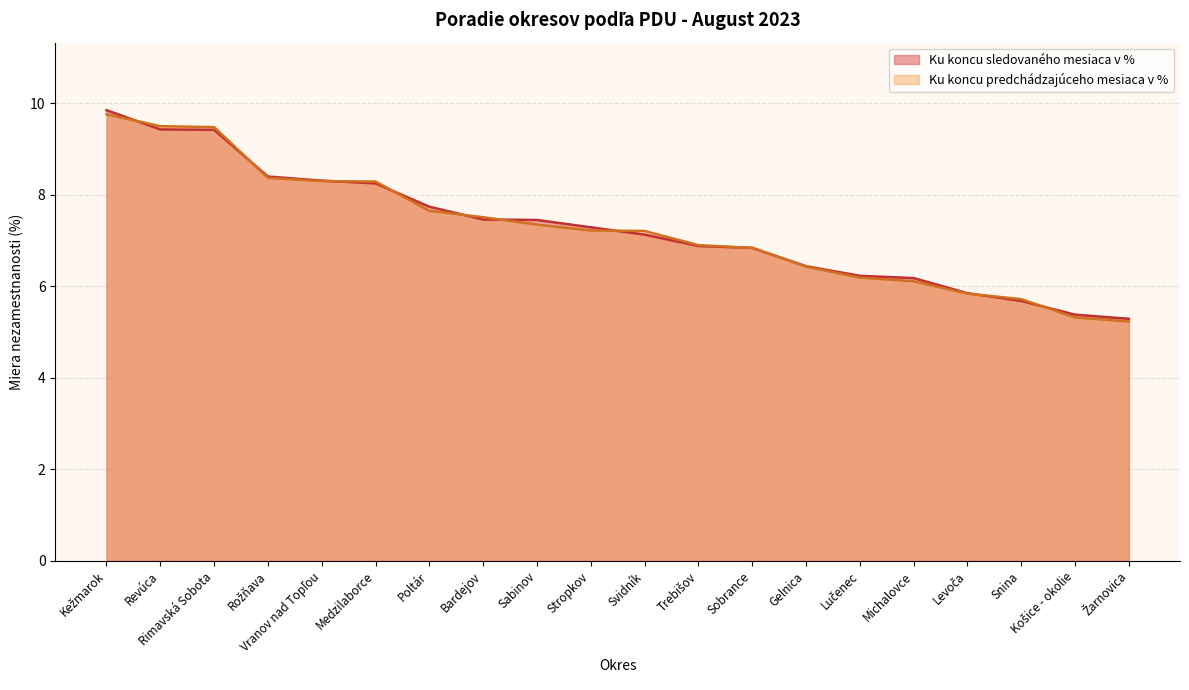

What is the sum of the Ku koncu predchádzajúceho mesiaca v % values at Poltár and Gelnica?

14.1